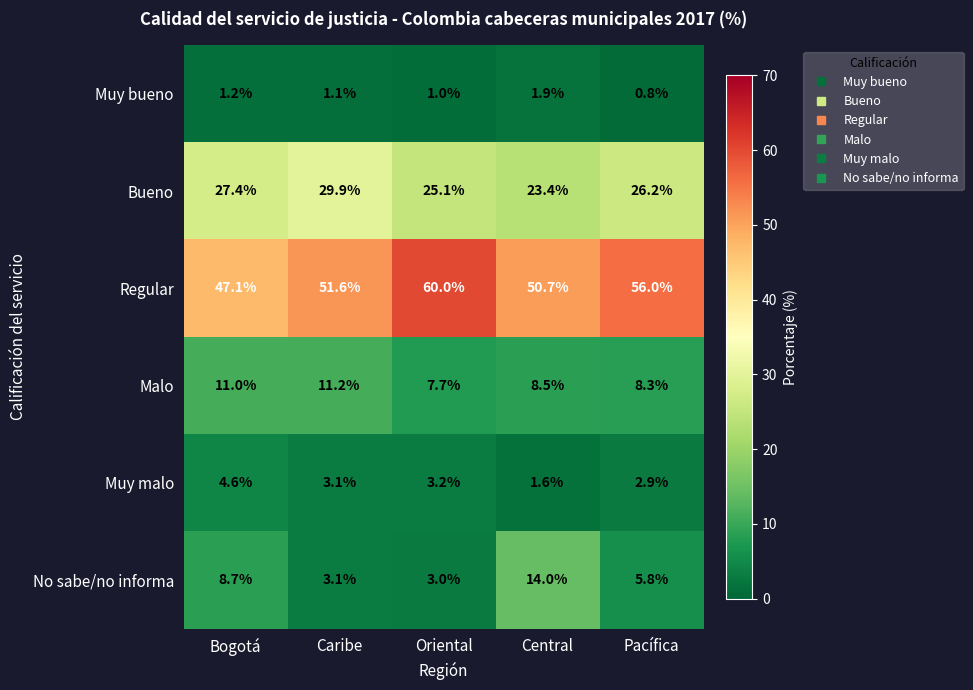

How many categories are shown in the chart?

5